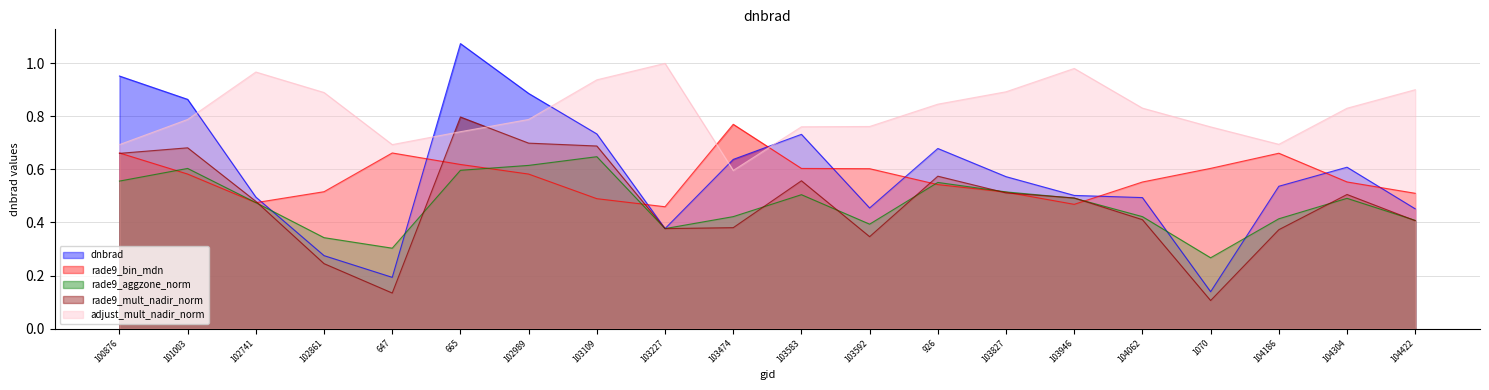

What is the label of the 3rd point from the right?

104186